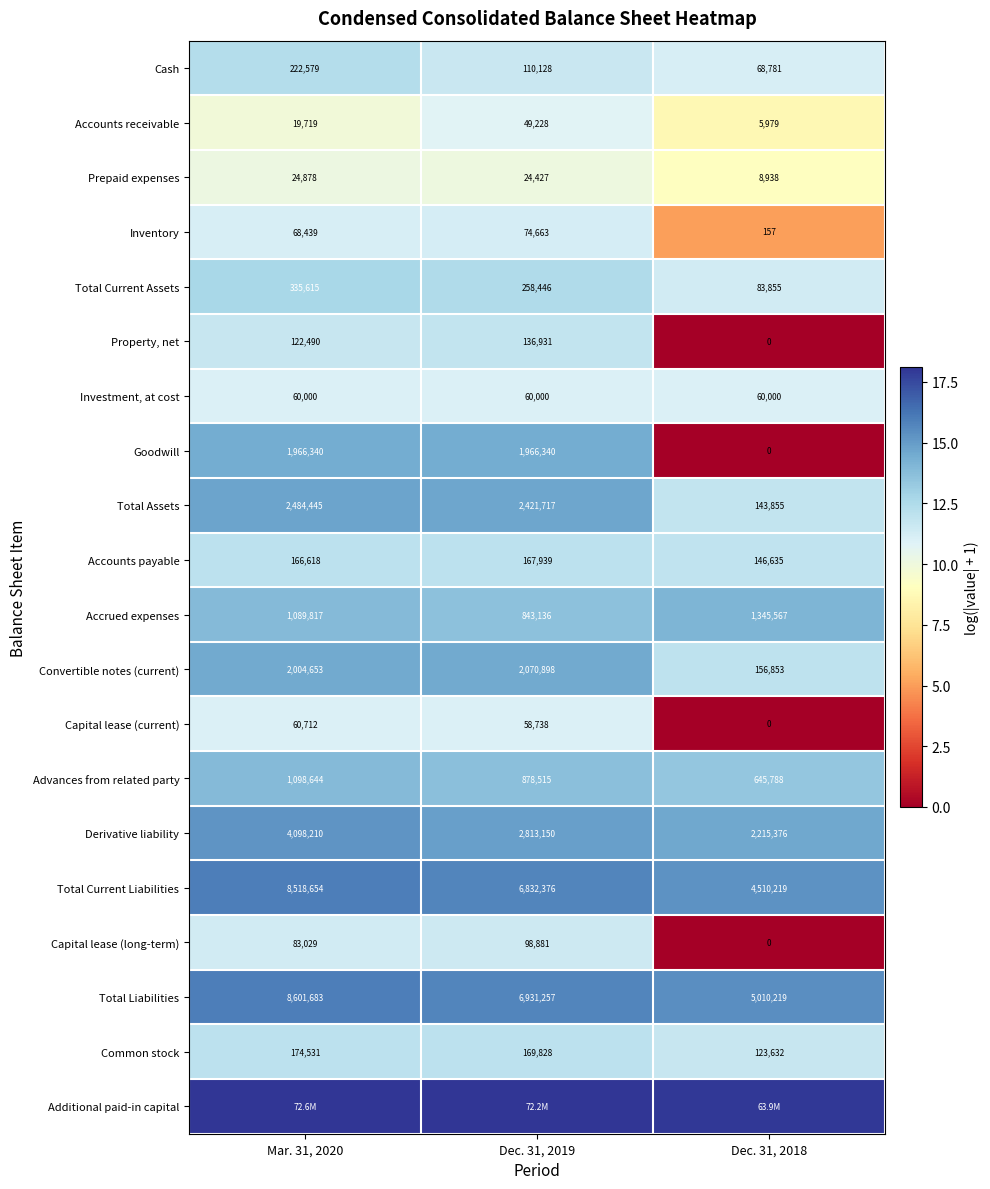

Is the value of Total Current Assets at Dec. 31, 2019 greater than the value of Total Assets at Dec. 31, 2019?

No